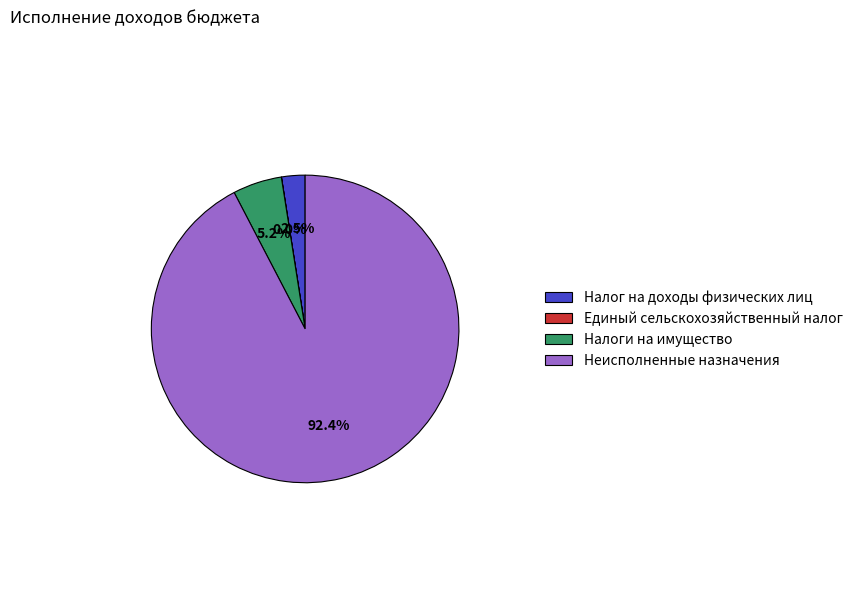

Combined, what portion of the pie is Налог на доходы физических лиц and Неисполненные назначения?

94.8%